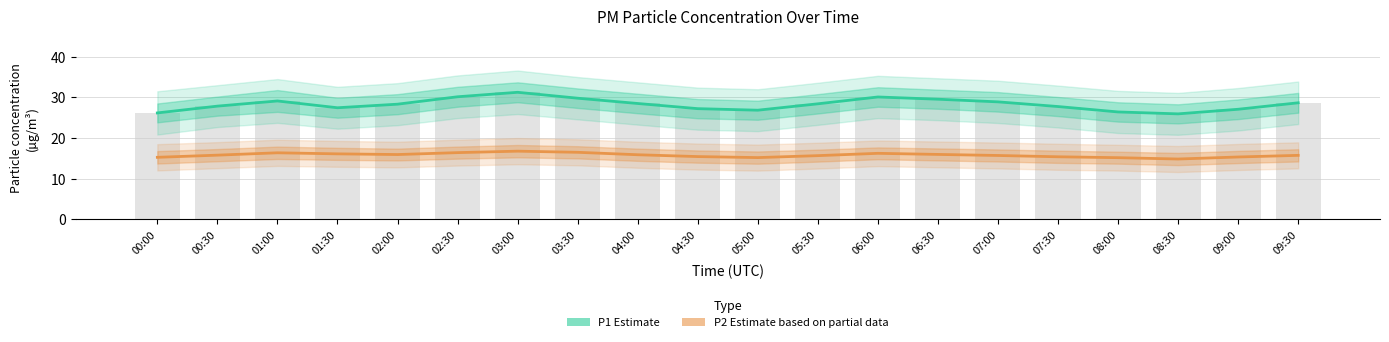

What is the label of the 10th bar from the right?

05:00